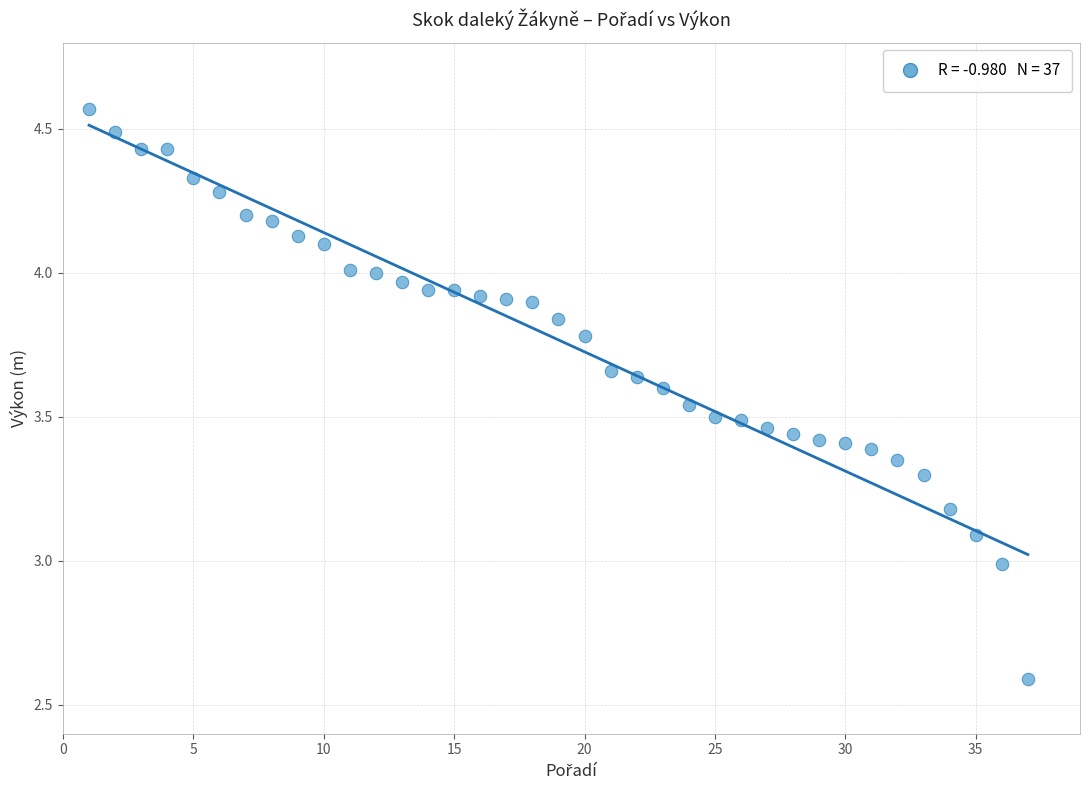

What is the range of Y values (max minus min)?

2.0